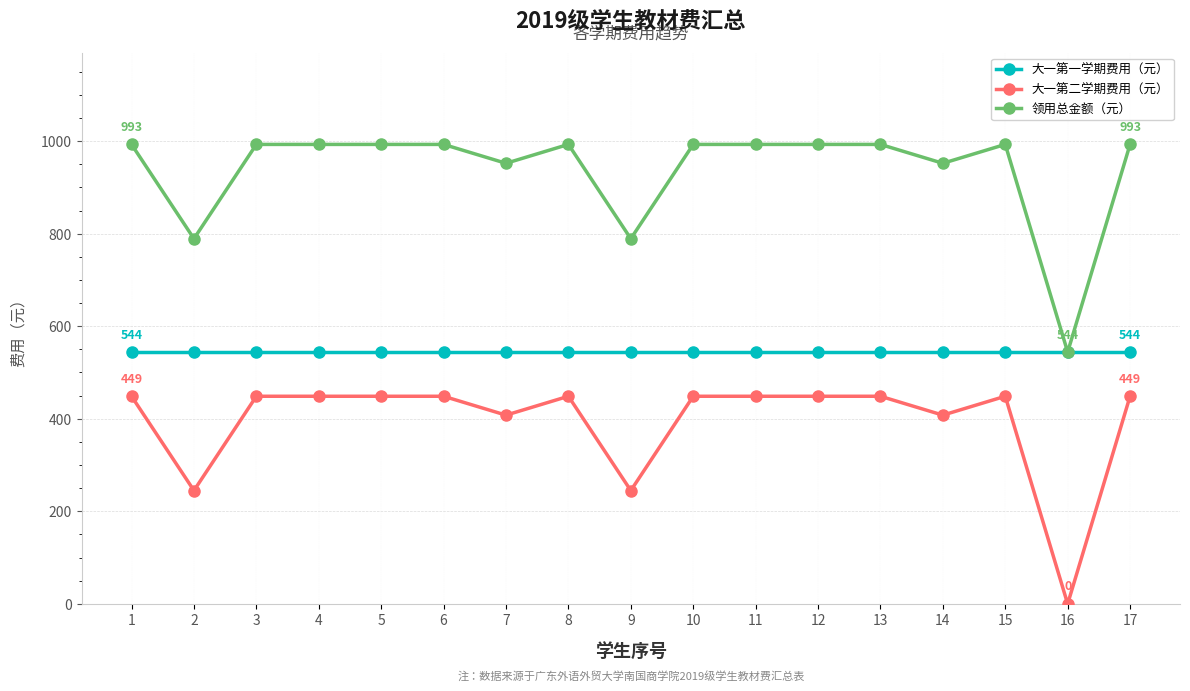

At how many categories does at least one series exceed 124?

17